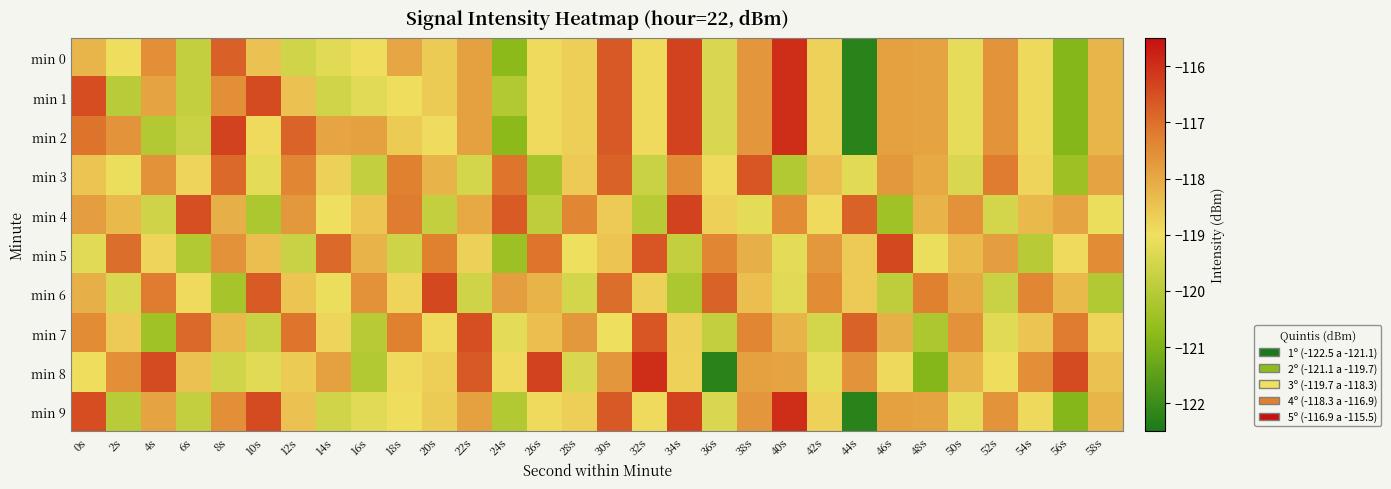

Rank the series by their maximum value, from highest to lowest.

min 0, min 1, min 2, min 8, min 9, min 4, min 5, min 6, min 7, min 3